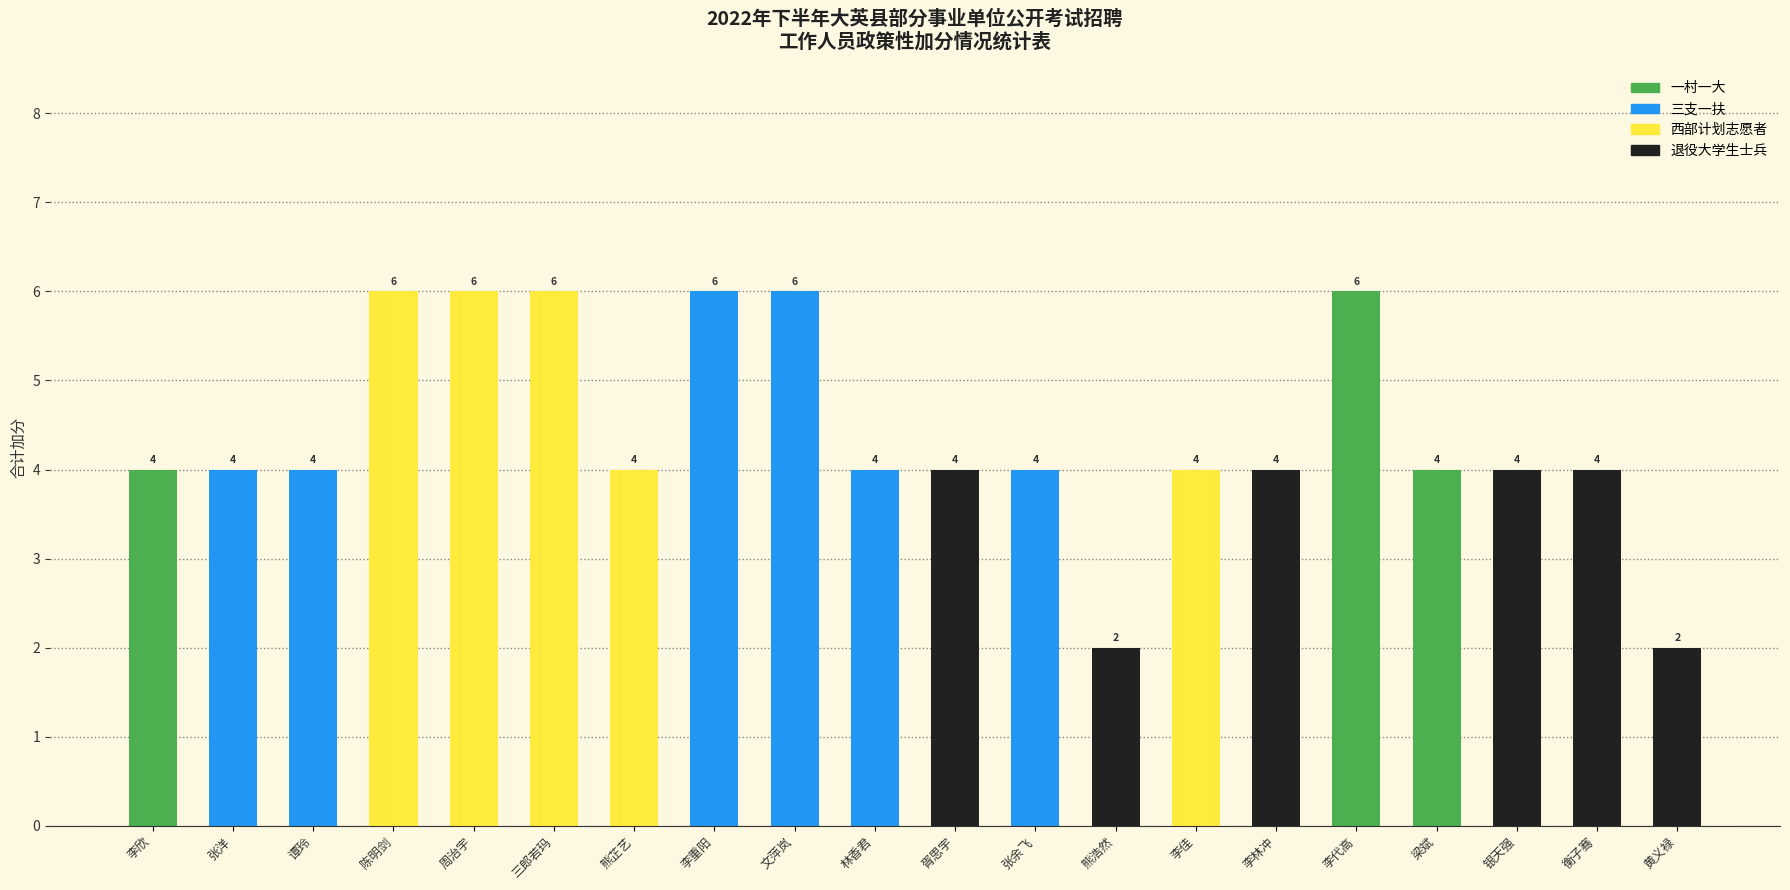

What is the sum of the values at 李佳 and 熊浩然?

6